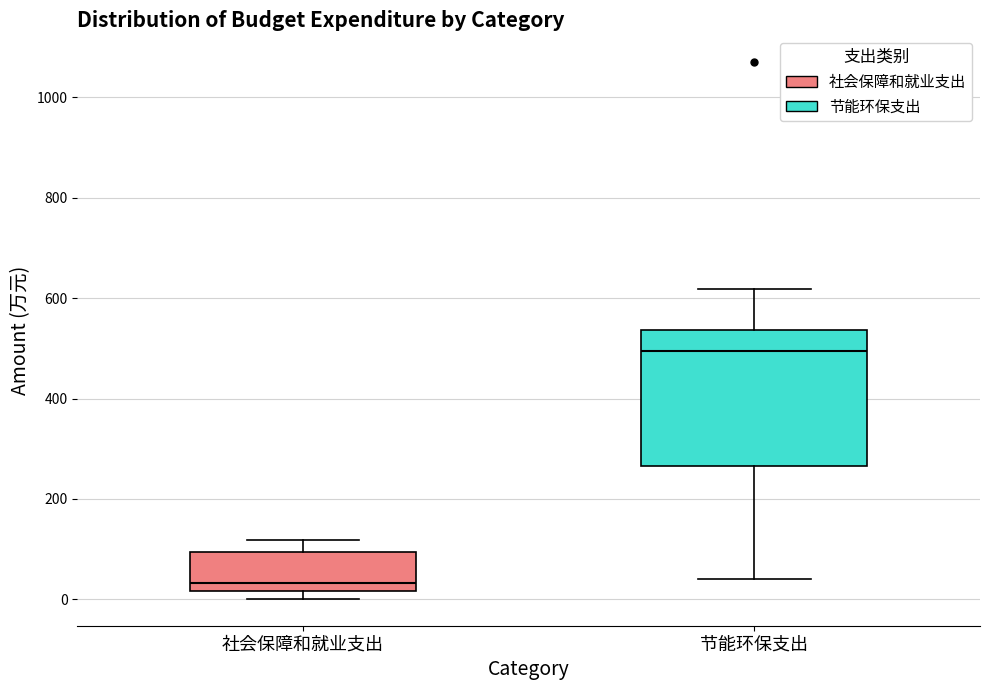

Which box's median line is the highest?

节能环保支出